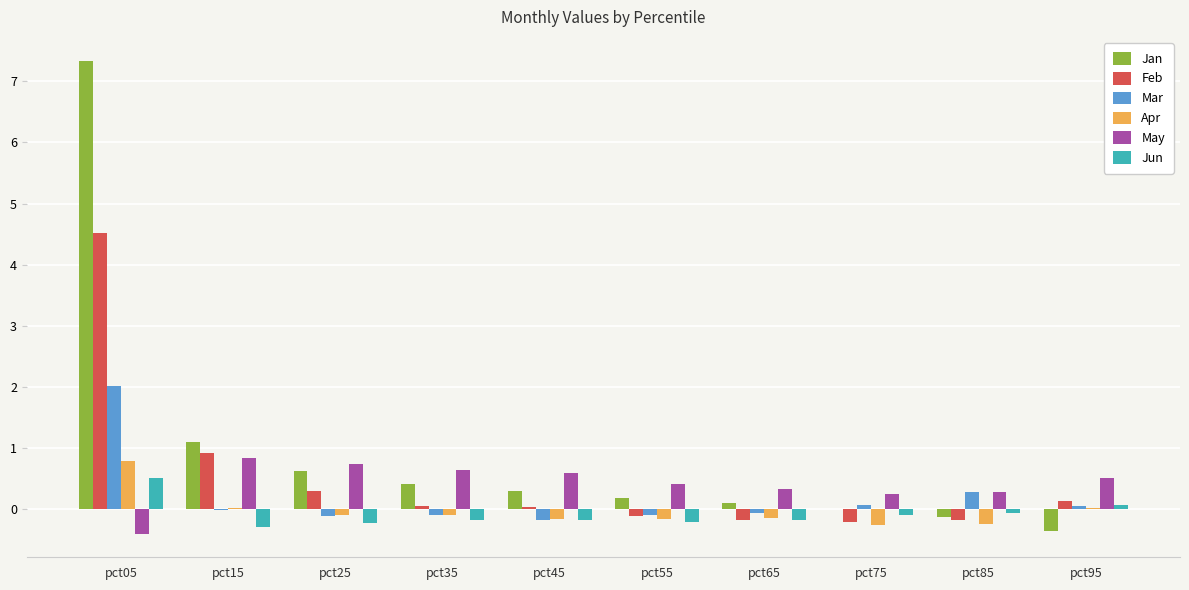

At which category is the sum across all series the highest?

pct05